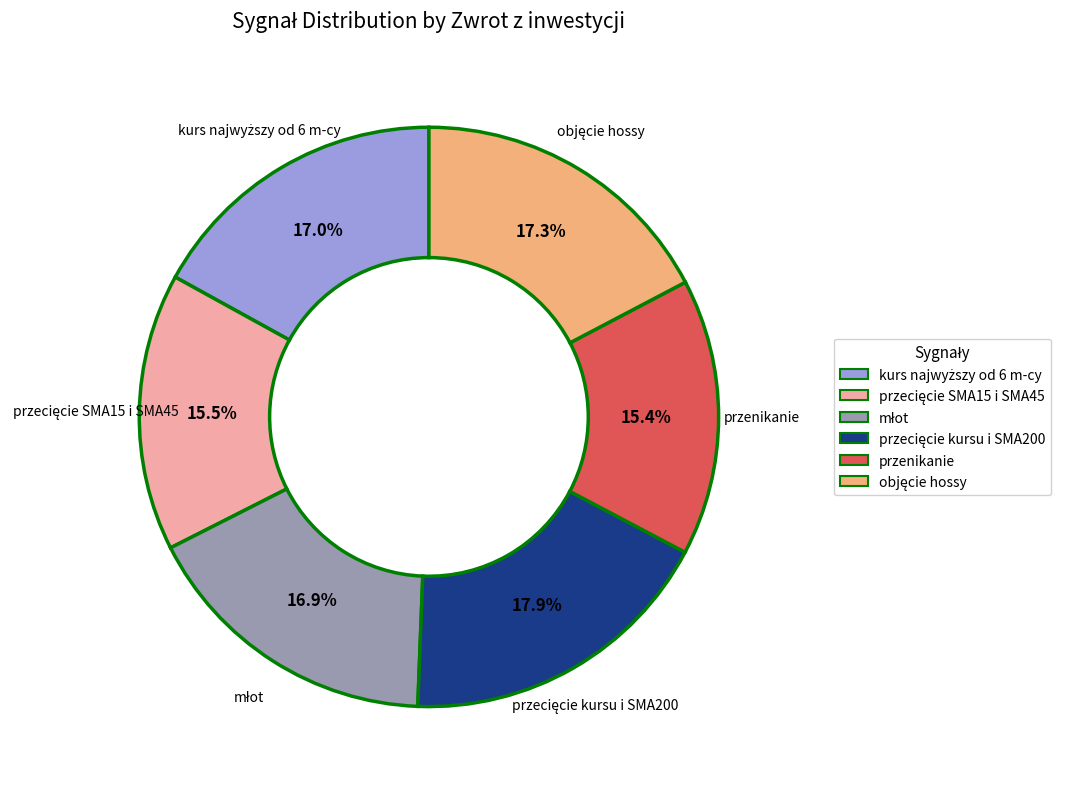

Does any single category account for the majority?

No